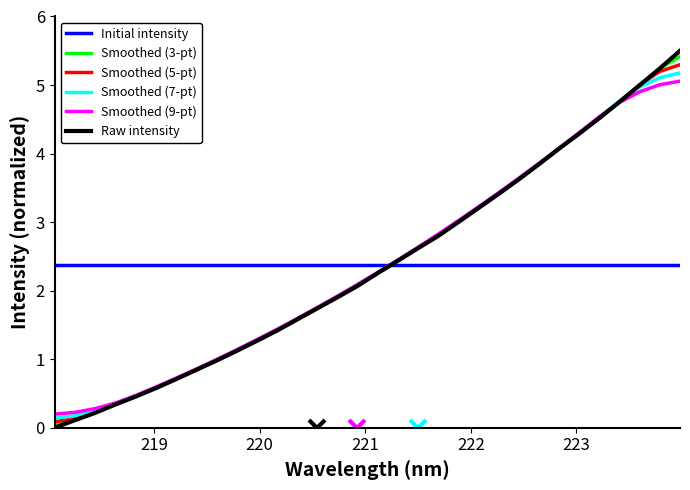

Which series has the largest range (max minus min)?

Raw intensity